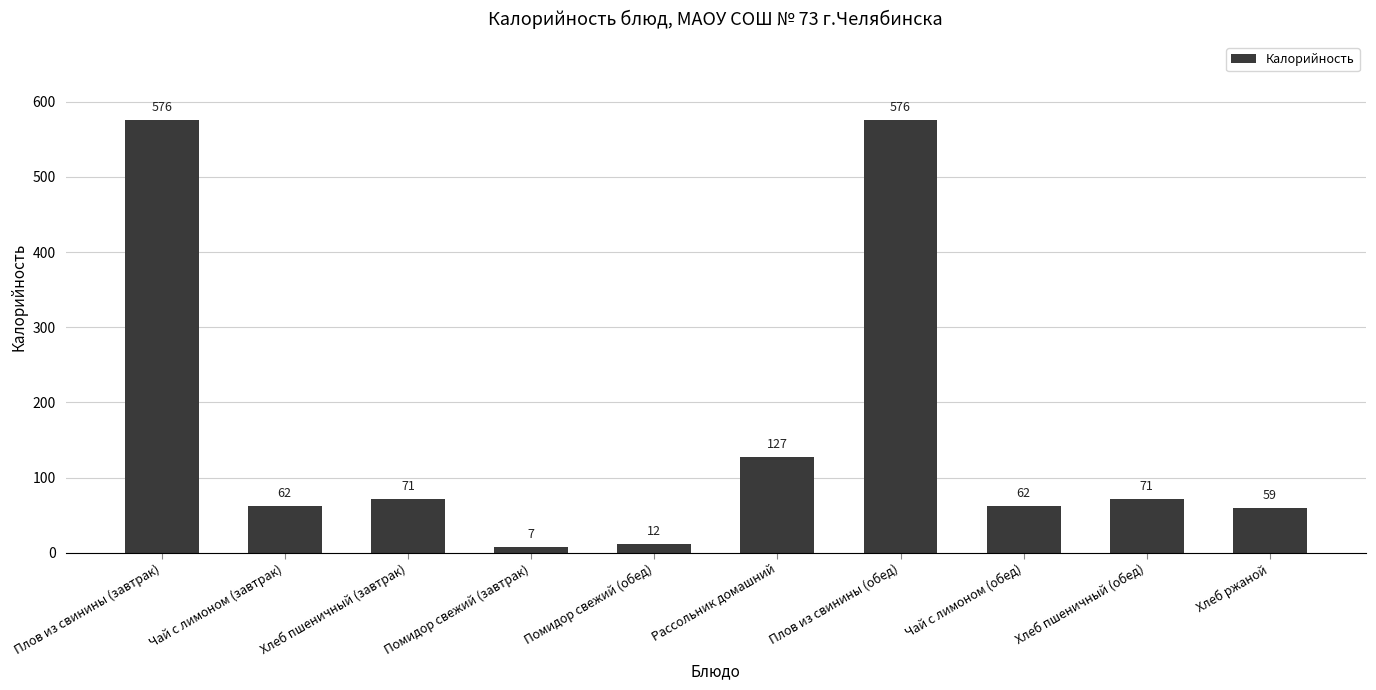

Reading left to right, transcribe all the data shown in this chart.

Плов из свинины (завтрак)=576	Чай с лимоном (завтрак)=62	Хлеб пшеничный (завтрак)=71	Помидор свежий (завтрак)=7	Помидор свежий (обед)=12	Рассольник домашний=127	Плов из свинины (обед)=576	Чай с лимоном (обед)=62	Хлеб пшеничный (обед)=71	Хлеб ржаной=59